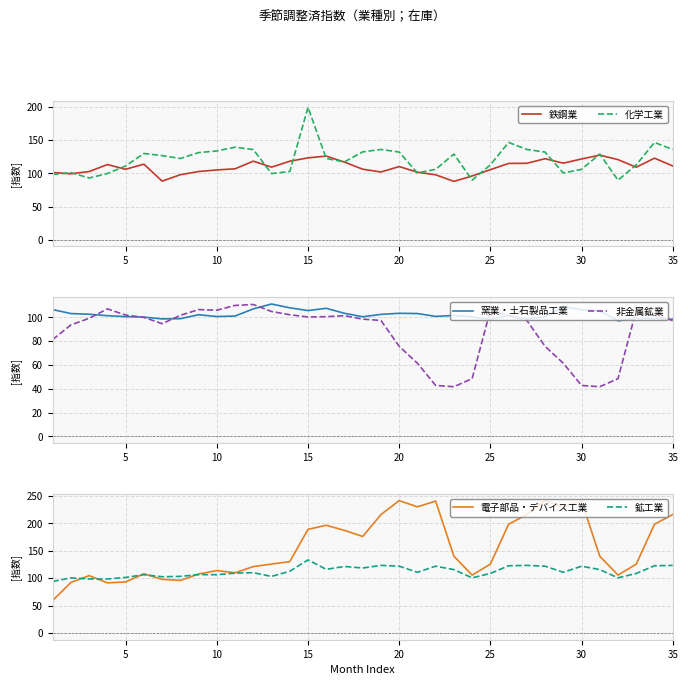

What is the minimum value shown in the chart?

41.7